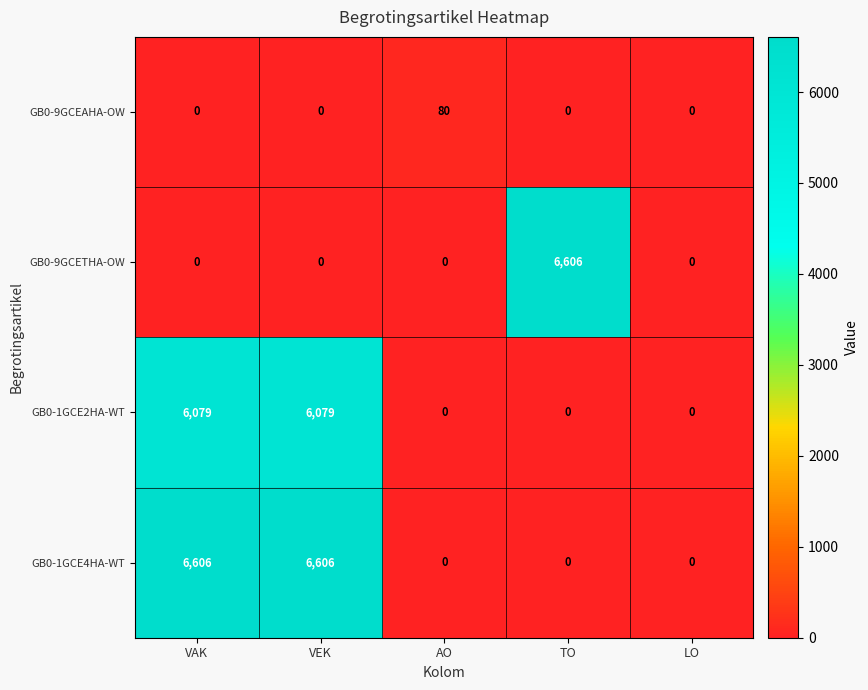

What is the difference between the second highest and second lowest values in the GB0-1GCE4HA-WT series?

6606